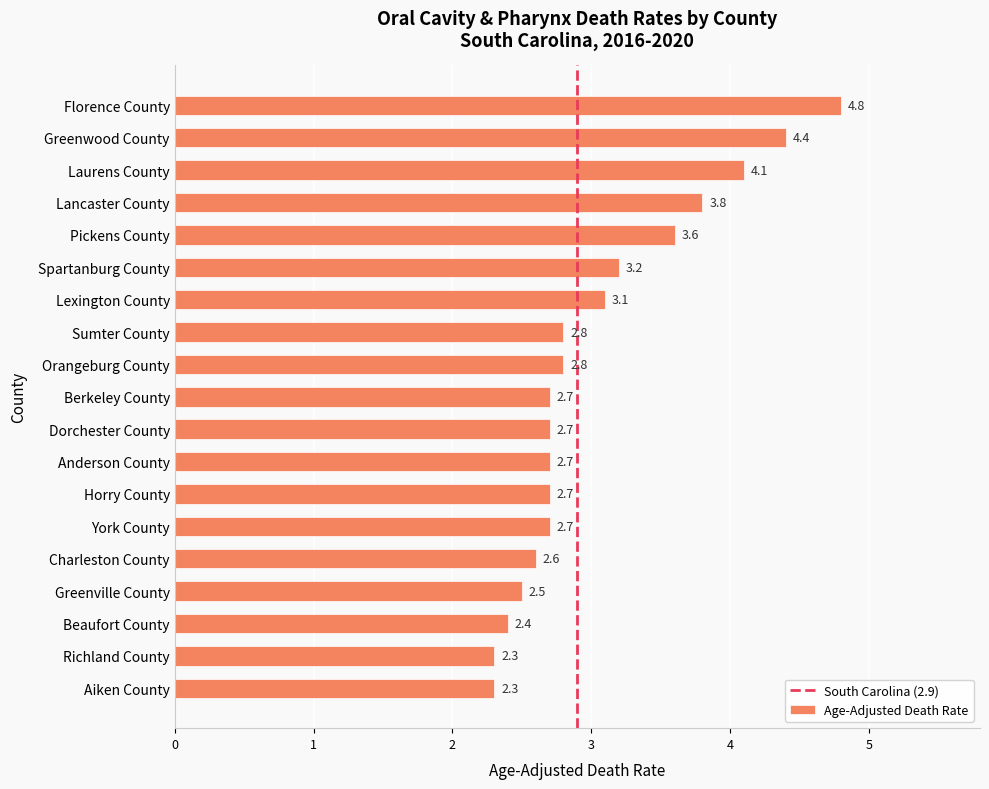

What is the label of the 10th bar from the top?

Berkeley County